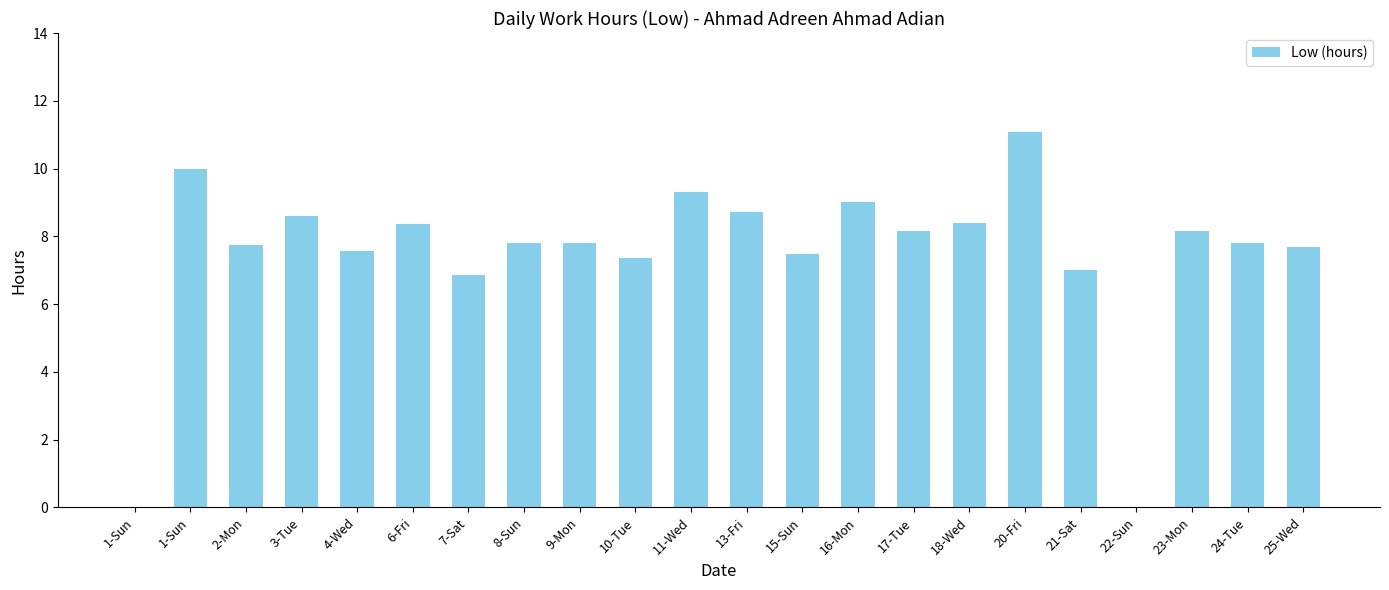

How many distinct data groups are displayed?

1